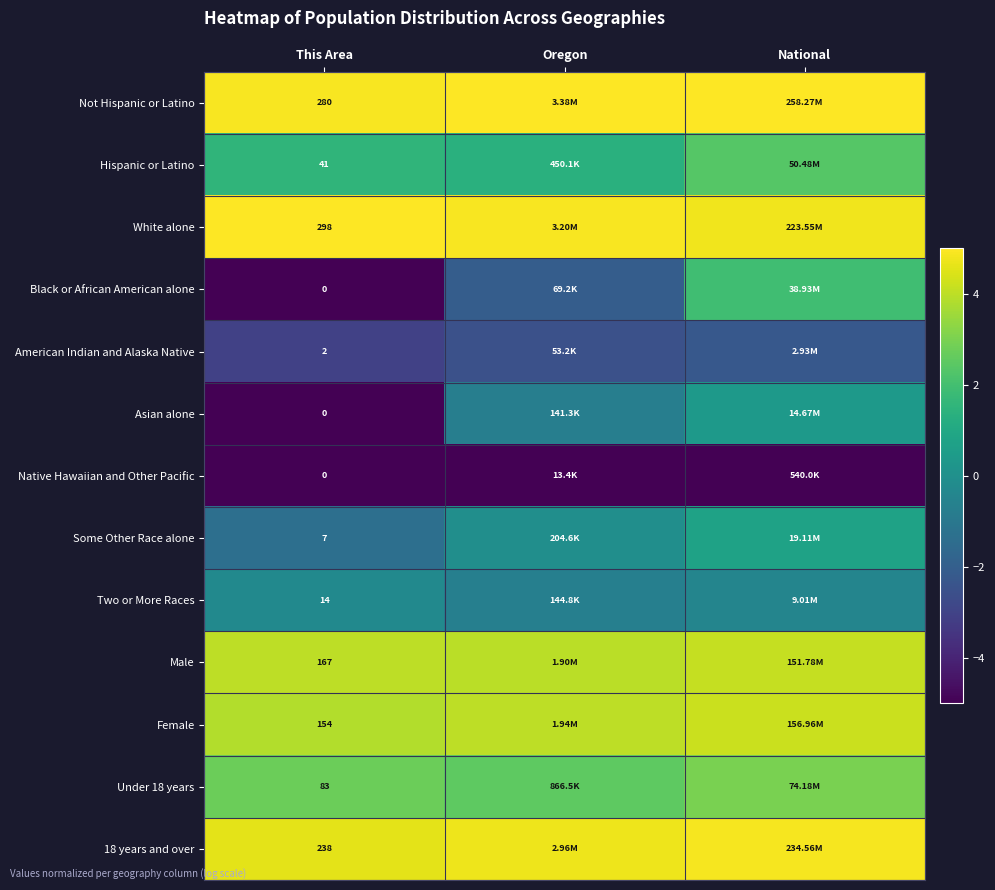

What is the sum of all American Indian and Alaska Native values?

-7.8